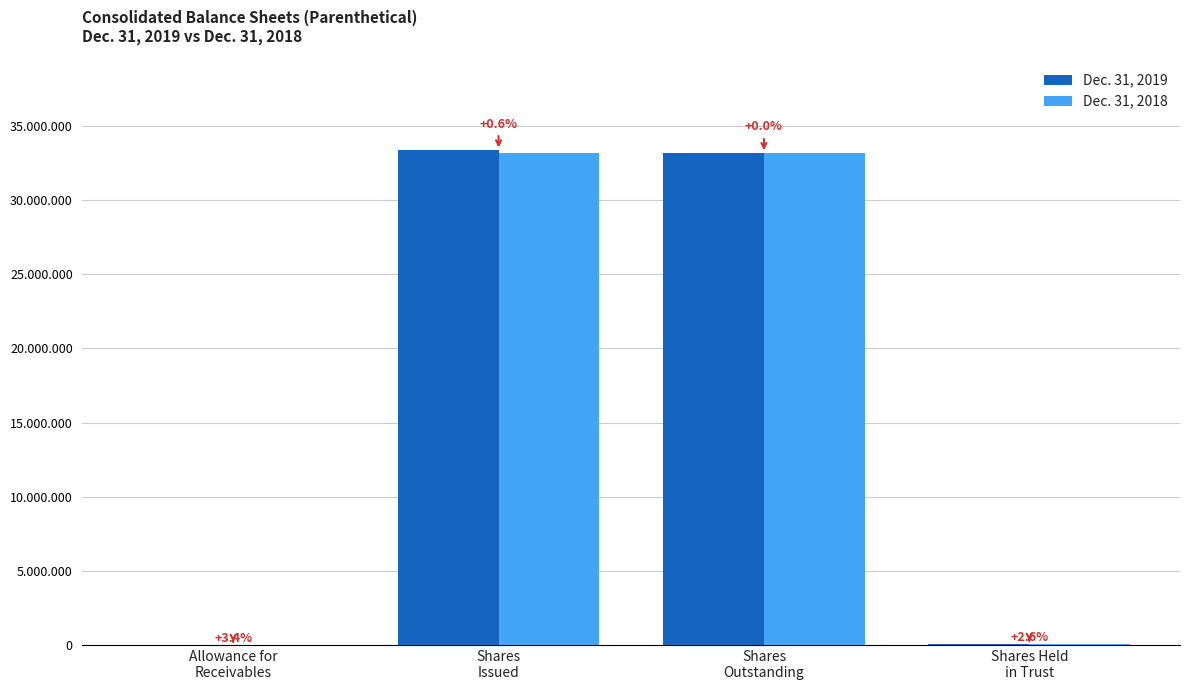

Is the value of Dec. 31, 2018 at Allowance for
Receivables greater than the value of Dec. 31, 2019 at Shares Held
in Trust?

No